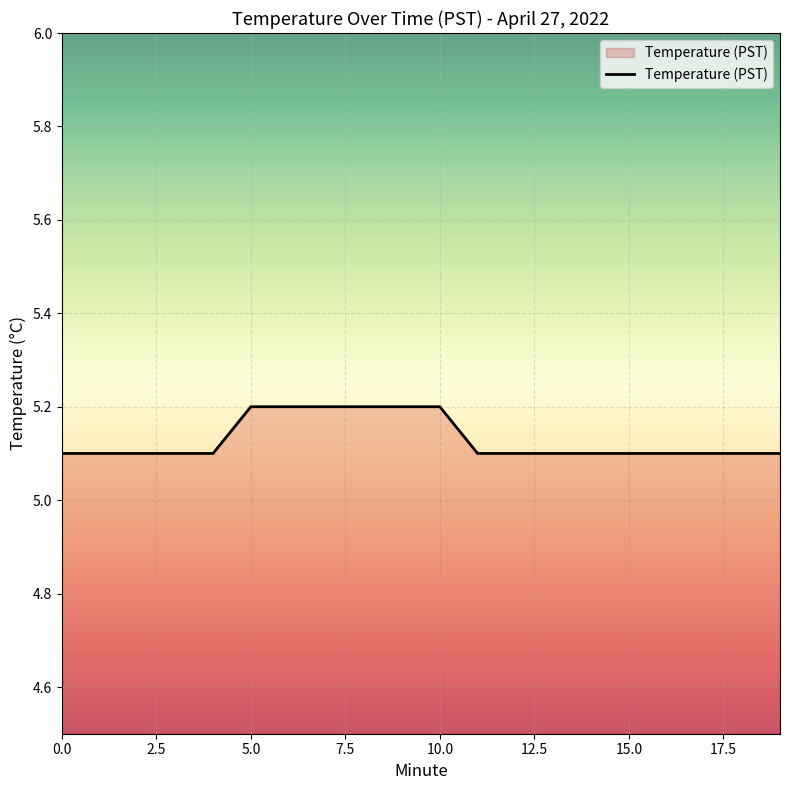

What is the greatest value displayed?

5.2